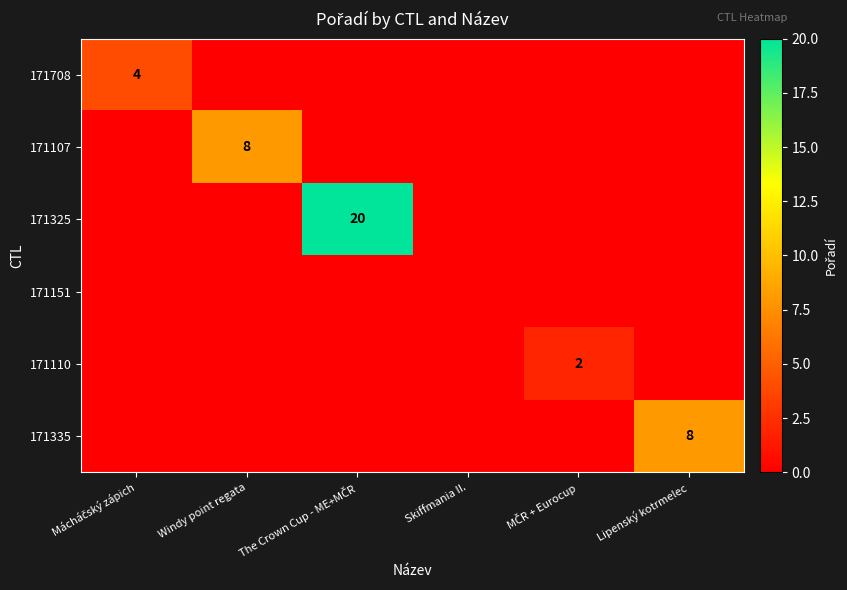

True or false: 171708 has a value of 0 at Windy point regata.

True